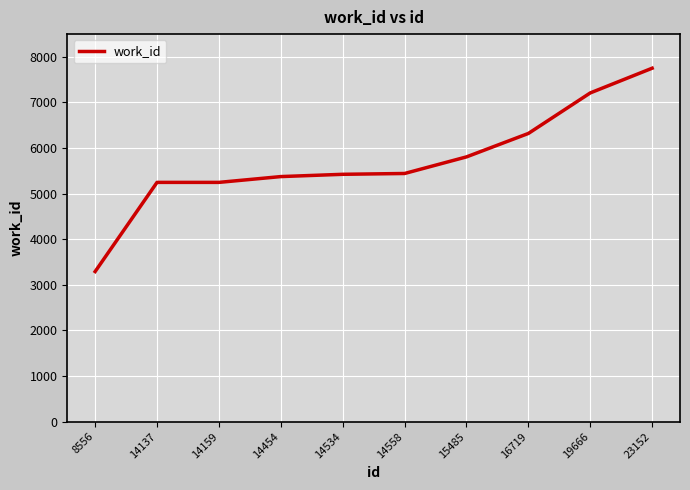

Between 19666 and 16719, which is larger?

19666